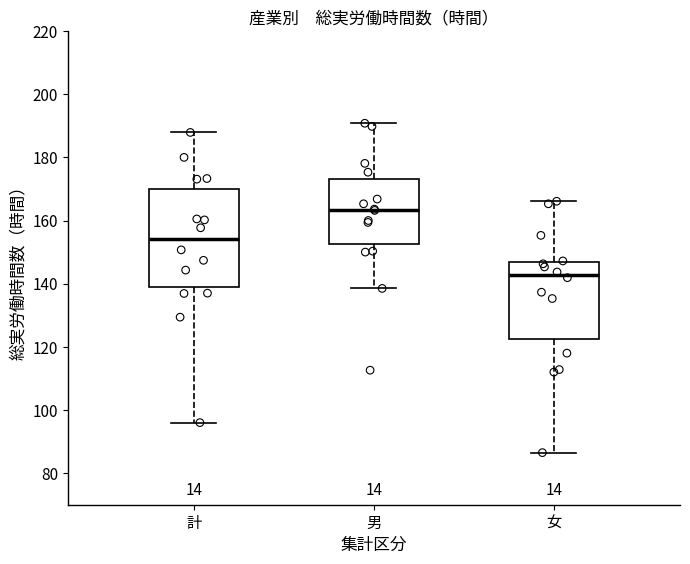

Which box's median line is the lowest?

女